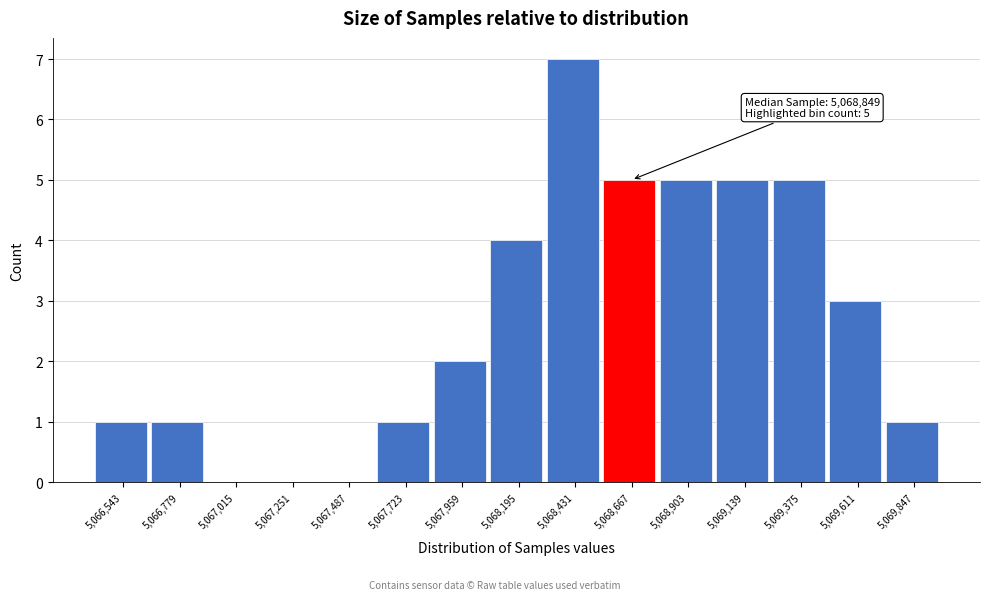

Reading left to right, transcribe all the data shown in this chart.

5,066,543=1	5,066,779=1	5,067,015=0	5,067,251=0	5,067,487=0	5,067,723=1	5,067,959=2	5,068,195=4	5,068,431=7	5,068,667=5	5,068,903=5	5,069,139=5	5,069,375=5	5,069,611=3	5,069,847=1